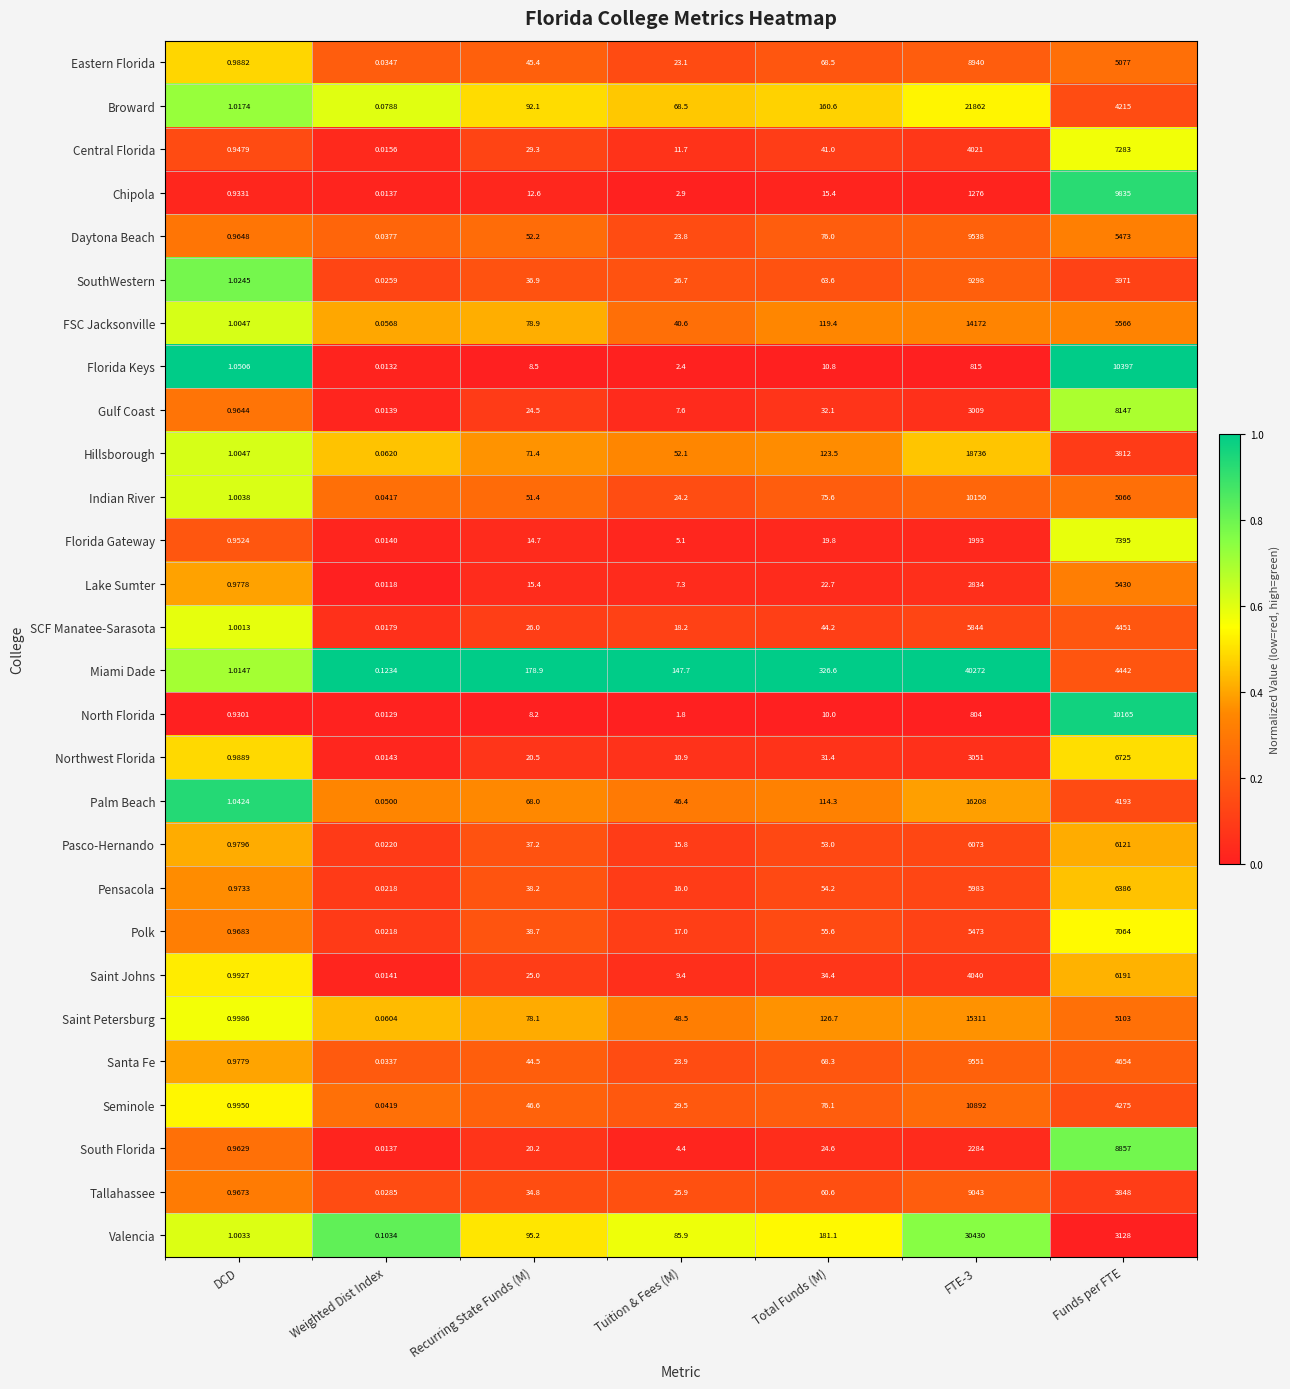

Which series has the largest total across all categories?

Miami Dade